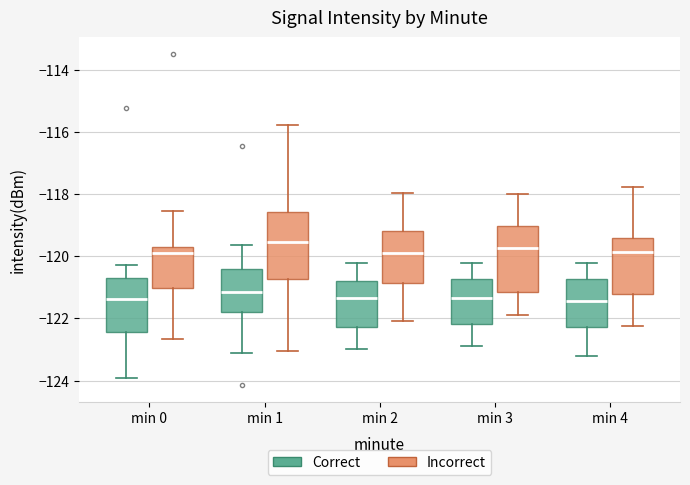

Reading left to right, transcribe this box plot: for each box, give where its median line is, the range the box spans, and where its two whiskers end, as read against the y-axis. The values are not printed on the chart, so give them approximately, as read against the axis.

min 0 (Correct): median -121.4, box -122.4 to -120.8, whiskers -124.0 to -120.2
min 0 (Incorrect): median -119.8, box -121.0 to -119.6, whiskers -122.6 to -118.6
min 1 (Correct): median -121.2, box -121.8 to -120.4, whiskers -123.0 to -119.6
min 1 (Incorrect): median -119.6, box -120.8 to -118.6, whiskers -123.0 to -115.8
min 2 (Correct): median -121.4, box -122.2 to -120.8, whiskers -123.0 to -120.2
min 2 (Incorrect): median -119.8, box -120.8 to -119.2, whiskers -122.0 to -118.0
min 3 (Correct): median -121.4, box -122.2 to -120.8, whiskers -122.8 to -120.2
min 3 (Incorrect): median -119.8, box -121.2 to -119.0, whiskers -121.8 to -118.0
min 4 (Correct): median -121.4, box -122.2 to -120.8, whiskers -123.2 to -120.2
min 4 (Incorrect): median -119.8, box -121.2 to -119.4, whiskers -122.2 to -117.8